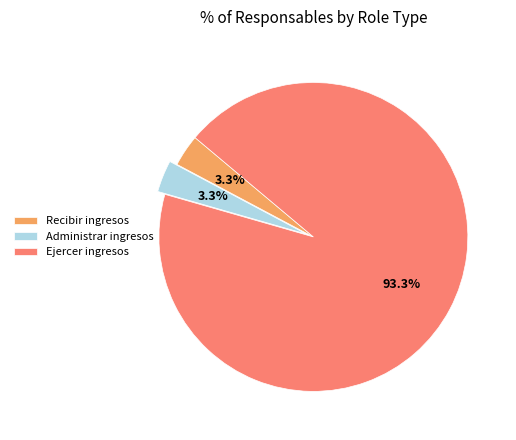

What percentage do Recibir ingresos and Ejercer ingresos together represent?

96.7%